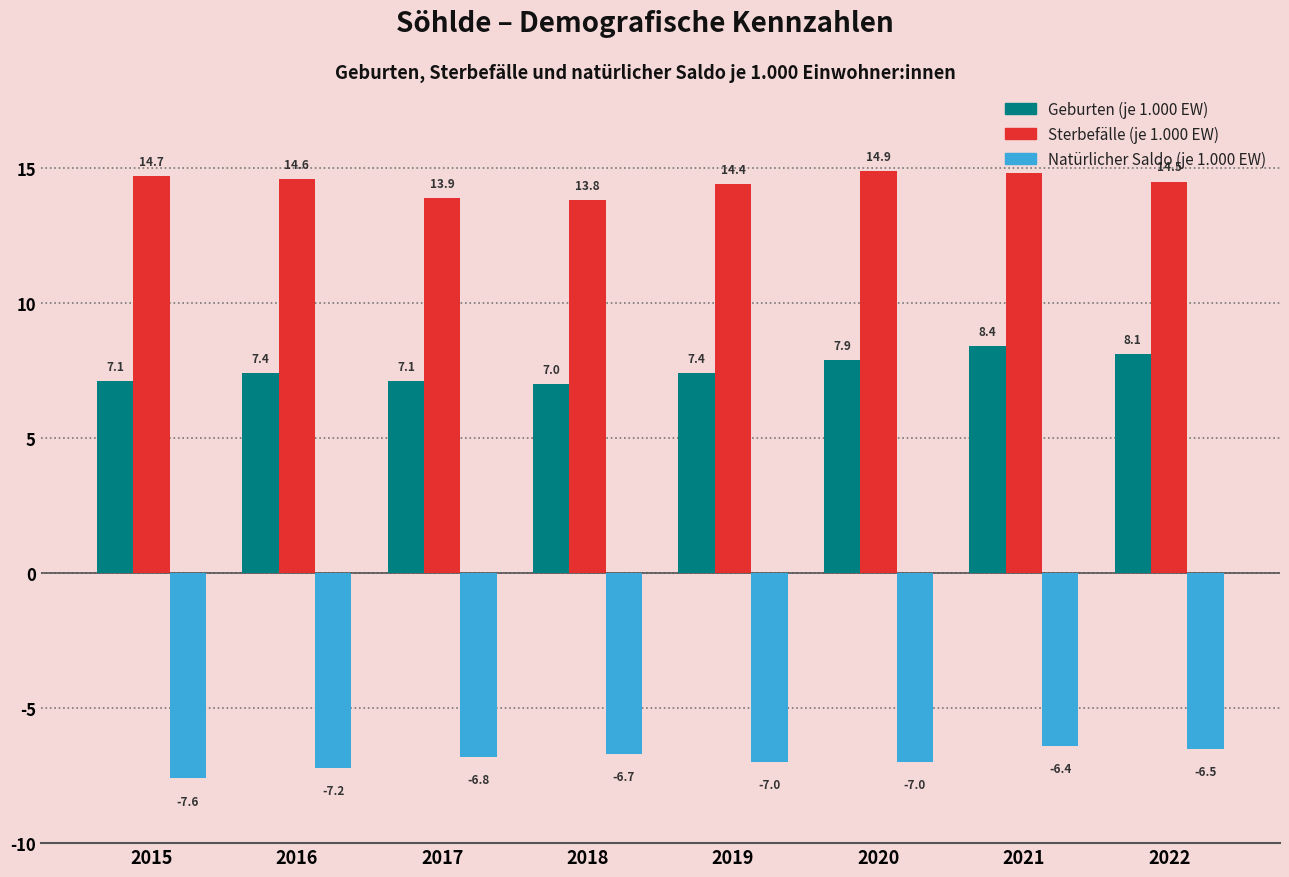

Is the value of Geburten (je 1.000 EW) at 2019 greater than the value of Sterbefälle (je 1.000 EW) at 2016?

No